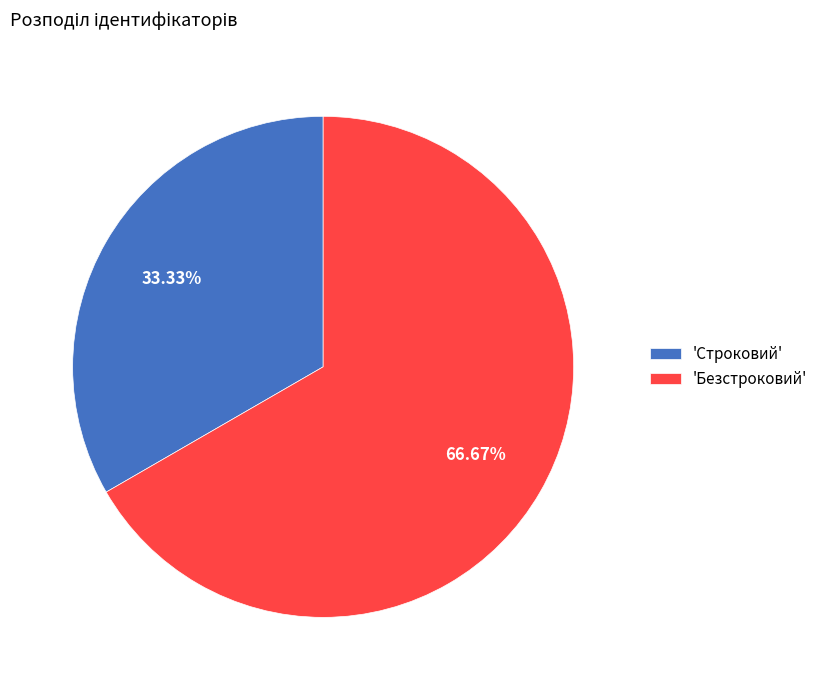

Which slice is the largest?

'Безстроковий'